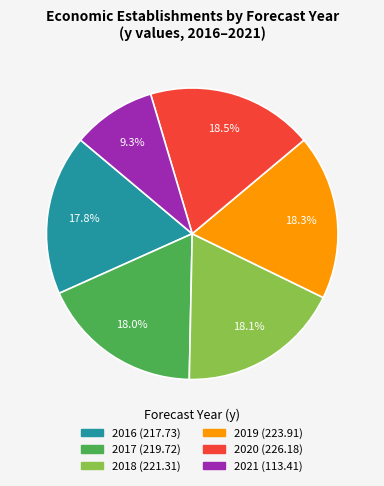

How much of the chart is everything except 2017?

82.0%